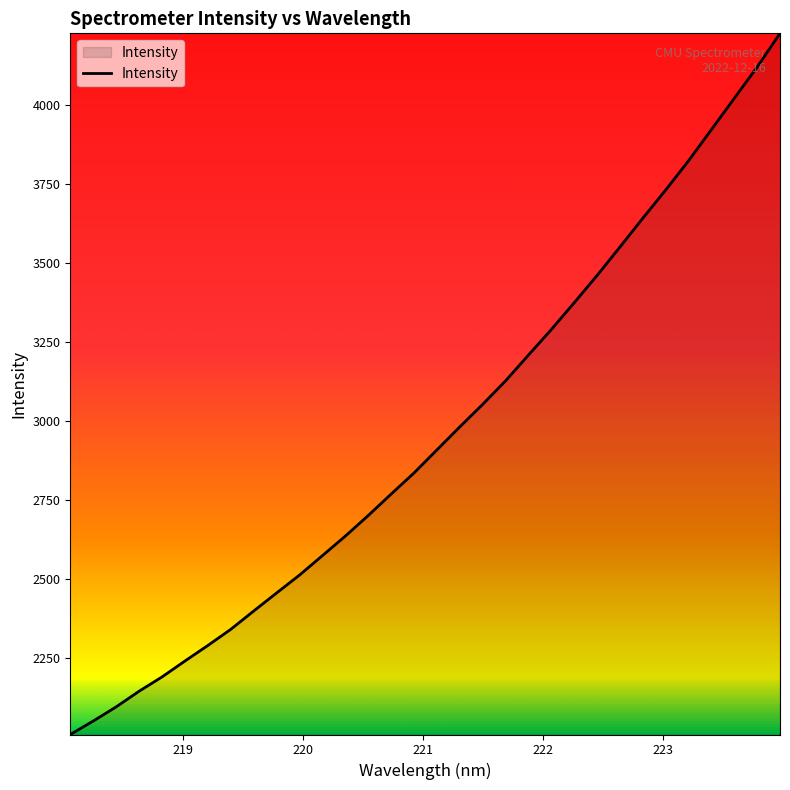

What is the greatest value displayed?

4226.6